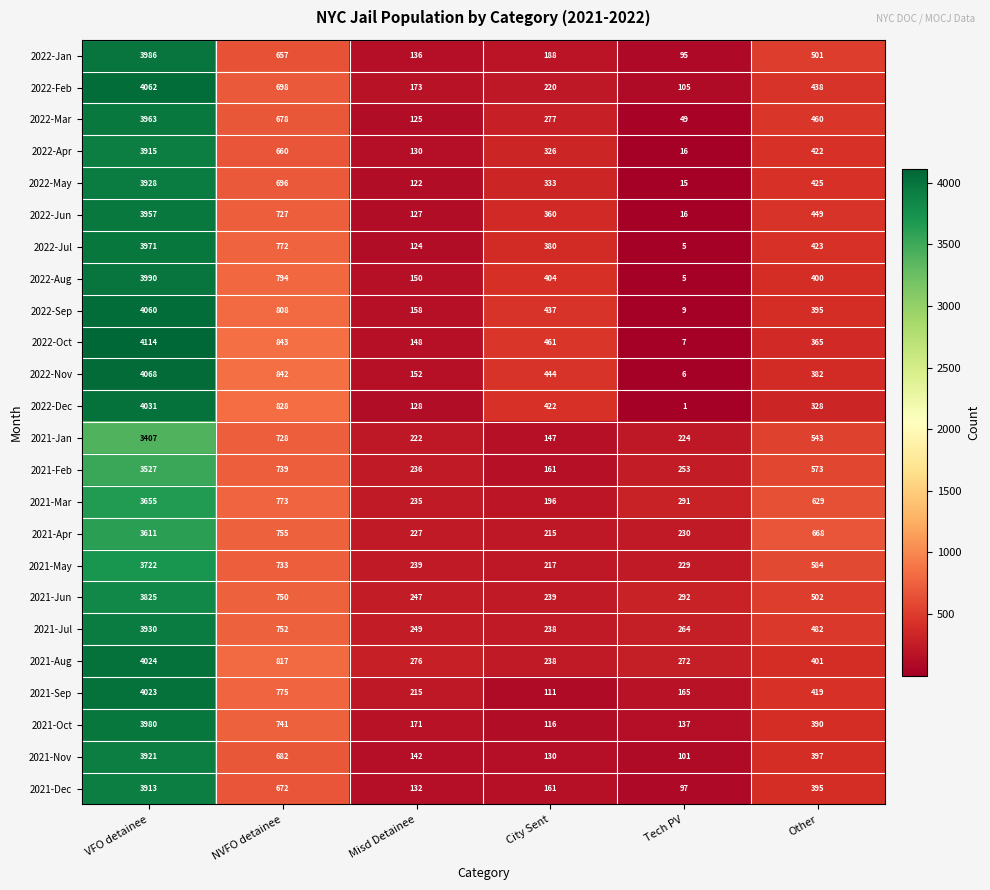

Read the 2021-Sep value at NVFO detainee.

775